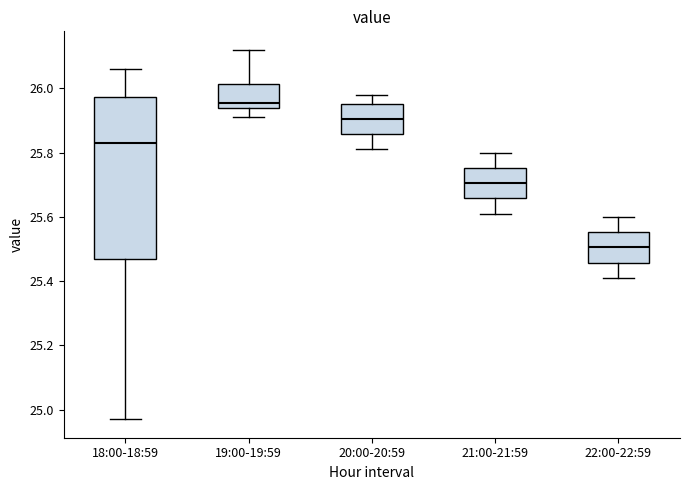

Reading left to right, transcribe this box plot: for each box, give where its median line is, the range the box spans, and where its two whiskers end, as read against the y-axis. The values are not printed on the chart, so give them approximately, as read against the axis.

18:00-18:59: median 25.84, box 25.46 to 25.98, whiskers 24.98 to 26.06
19:00-19:59: median 25.96, box 25.94 to 26.02, whiskers 25.92 to 26.12
20:00-20:59: median 25.90, box 25.86 to 25.96, whiskers 25.82 to 25.98
21:00-21:59: median 25.70, box 25.66 to 25.76, whiskers 25.62 to 25.80
22:00-22:59: median 25.50, box 25.46 to 25.56, whiskers 25.42 to 25.60